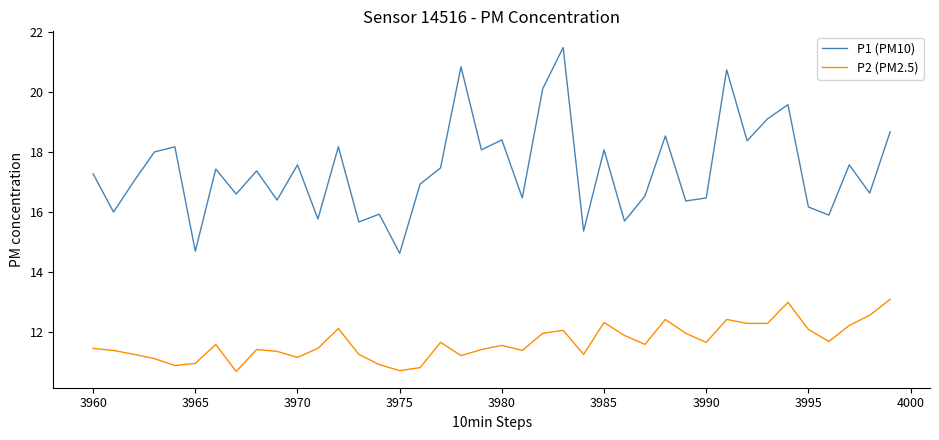

Which series has the largest range (max minus min)?

P1 (PM10)